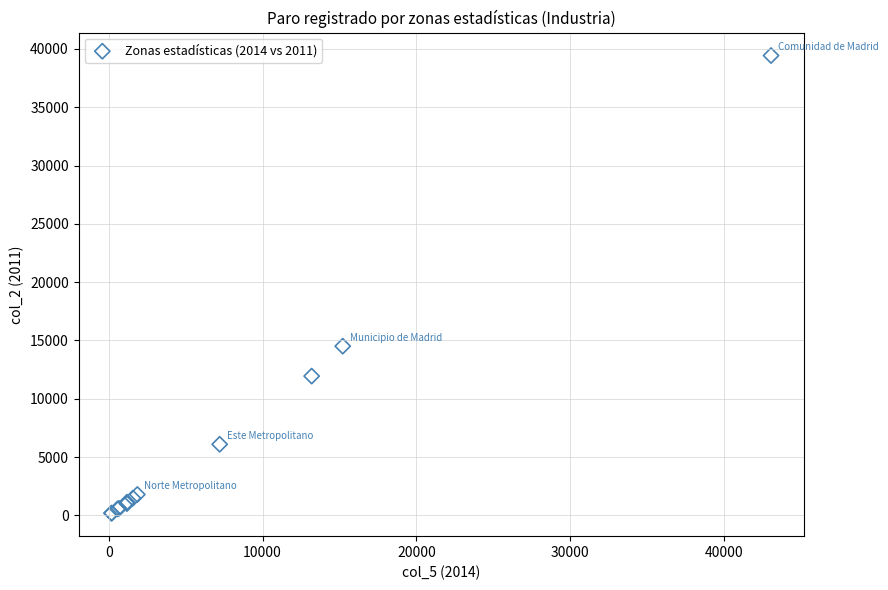

What Y value in the scatter plot is closest to 19804?

14506